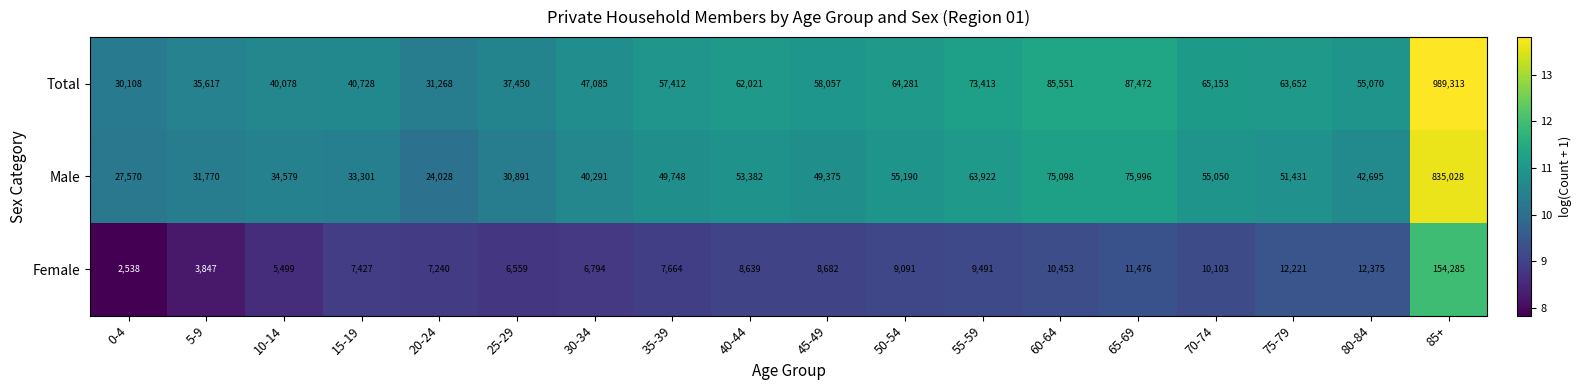

At which category is the sum across all series the highest?

85+